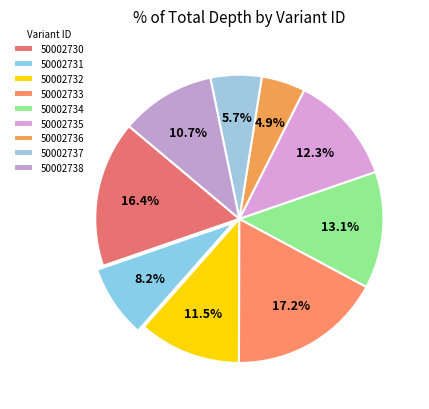

Count the number of slices in the pie.

9